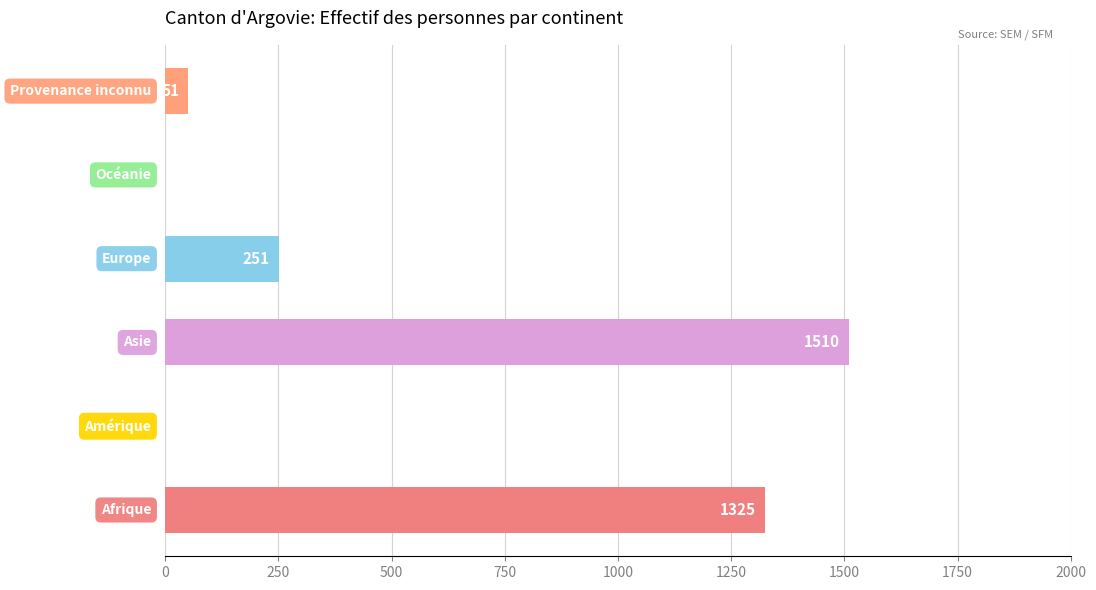

What is the maximum value shown in the chart?

1510